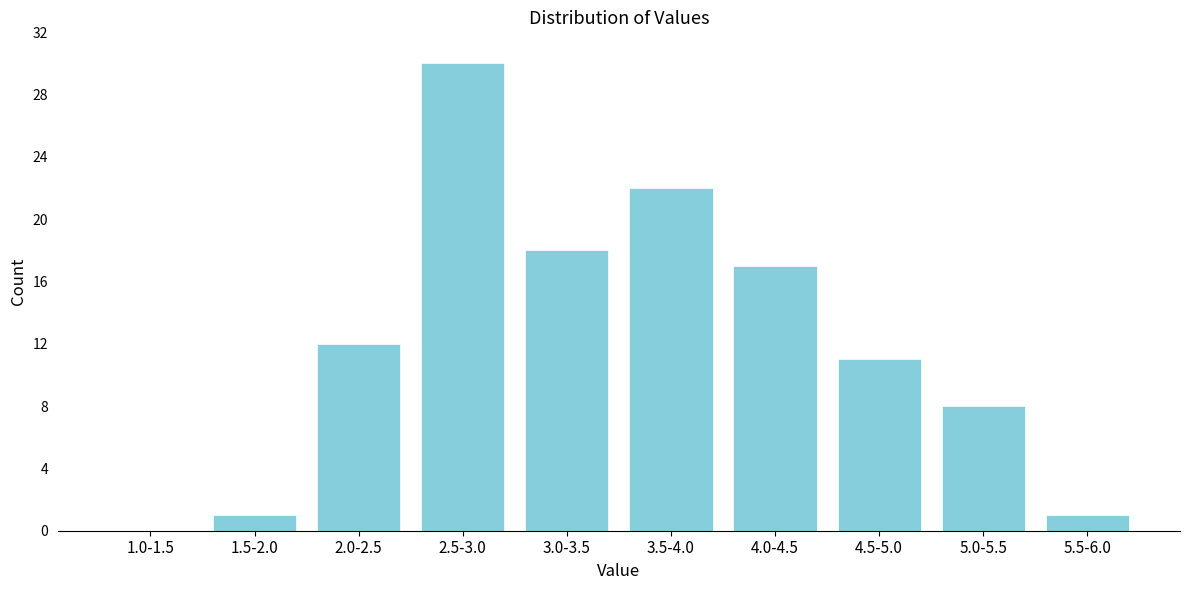

Reading left to right, extract all data points from this chart.

1.0-1.5=0	1.5-2.0=1	2.0-2.5=12	2.5-3.0=30	3.0-3.5=18	3.5-4.0=22	4.0-4.5=17	4.5-5.0=11	5.0-5.5=8	5.5-6.0=1